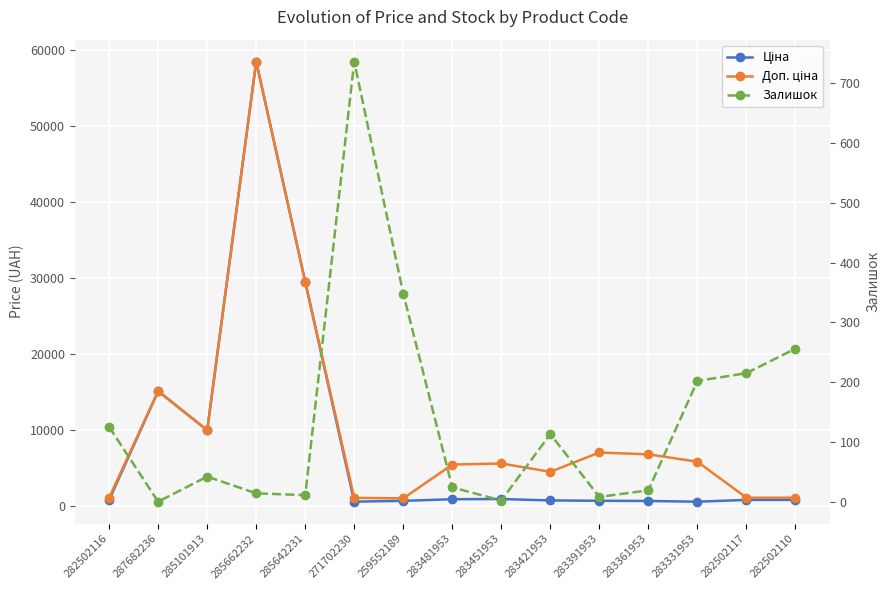

Is it true that Ціна equals 275.8 at 259552189?

False